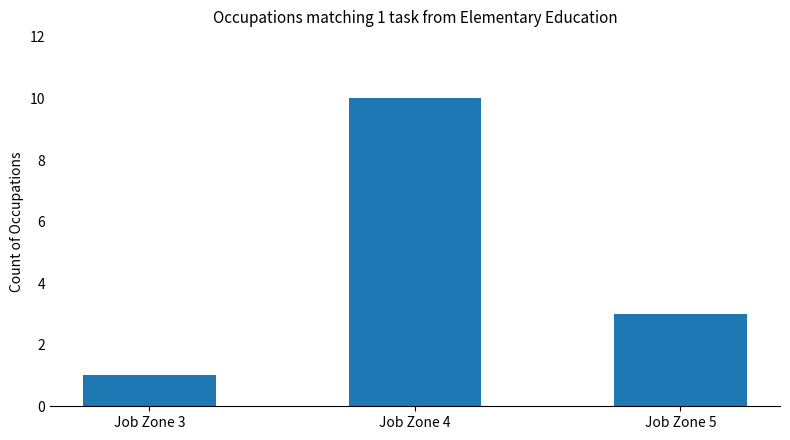

List the labels in order of value, largest first.

Job Zone 4, Job Zone 5, Job Zone 3